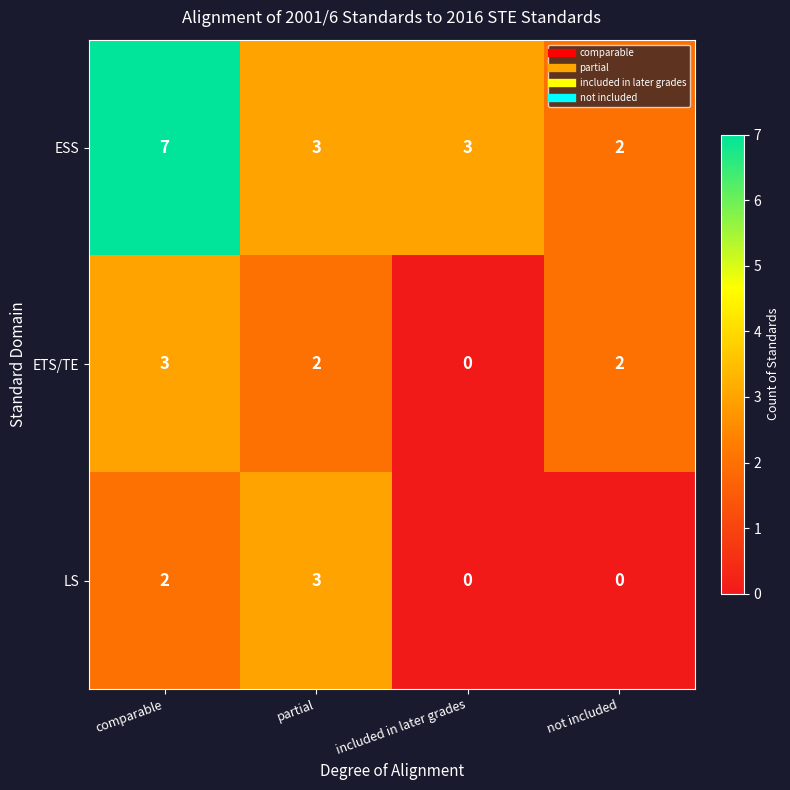

What is the total value across all series at not included?

4